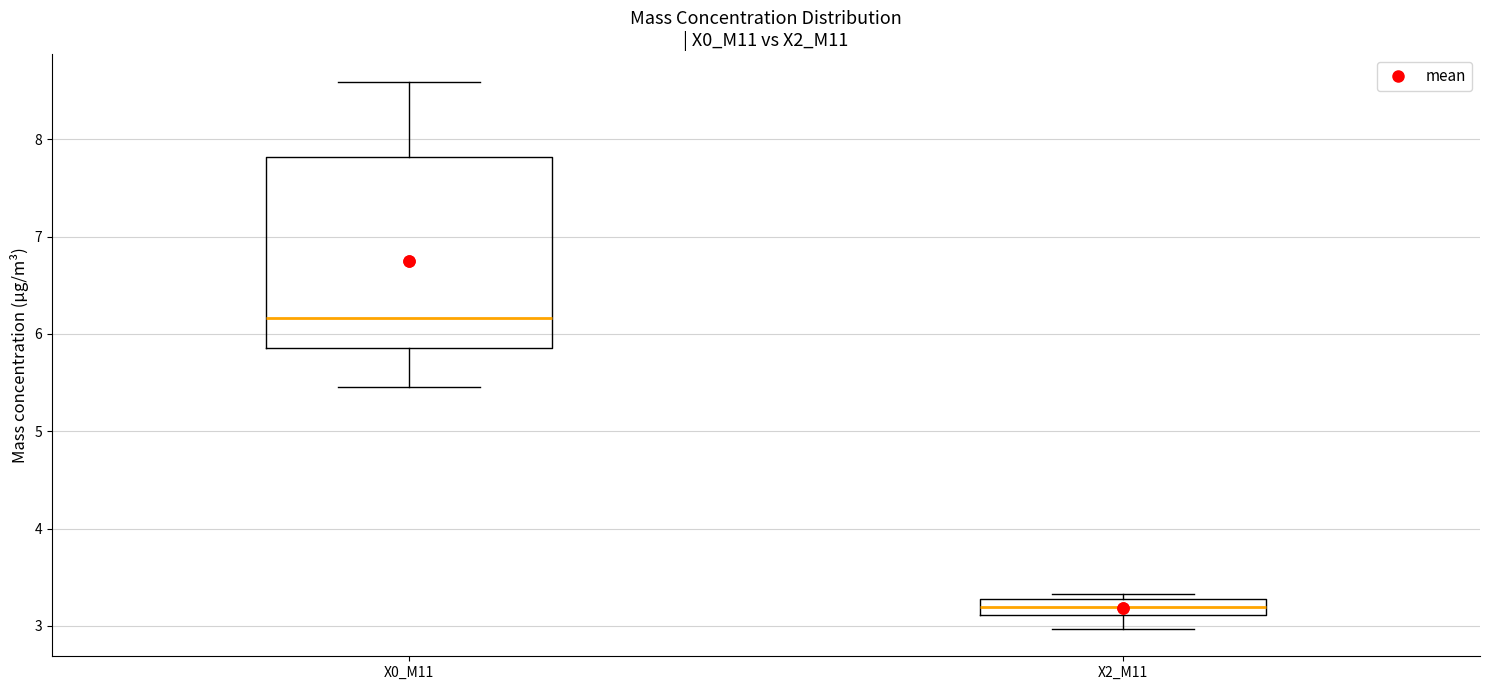

Which box is the tallest, from its lower edge to its upper edge?

X0_M11